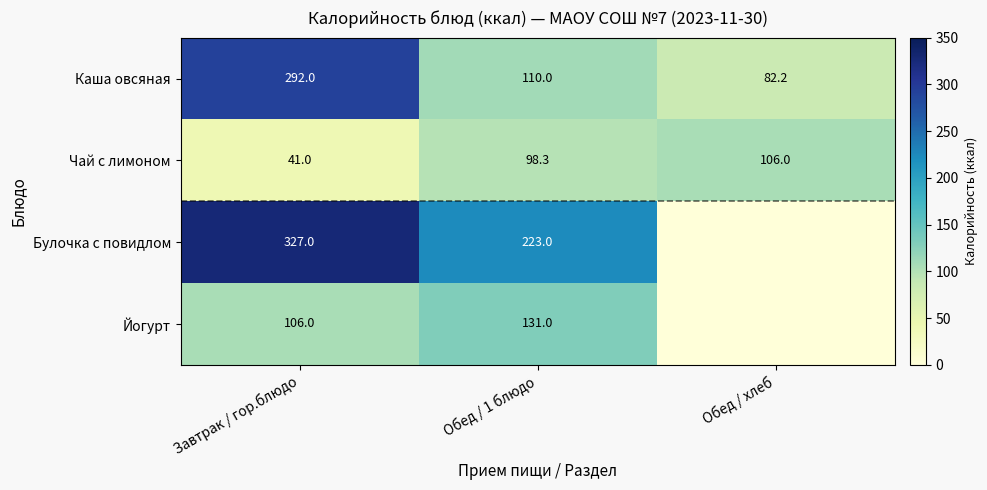

What is the difference between the second highest and minimum values in the Каша овсяная series?

27.8